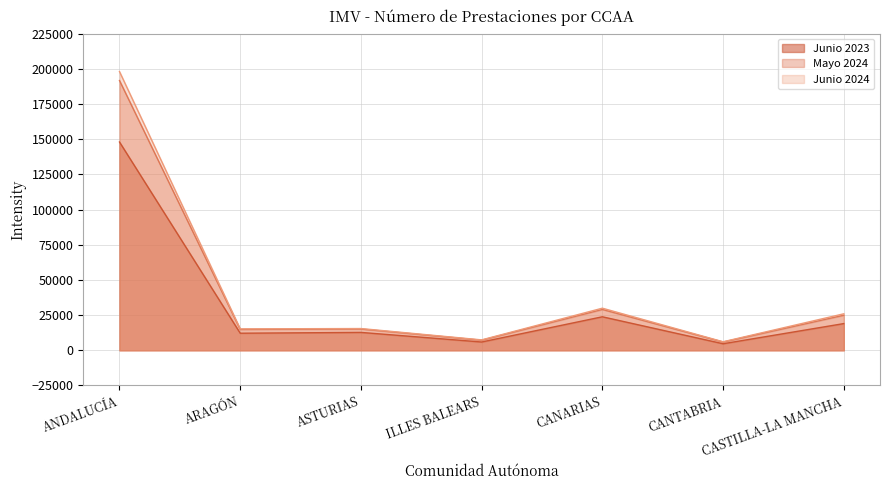

What is the difference between the maximum and minimum values in the Junio 2023 series?

143339